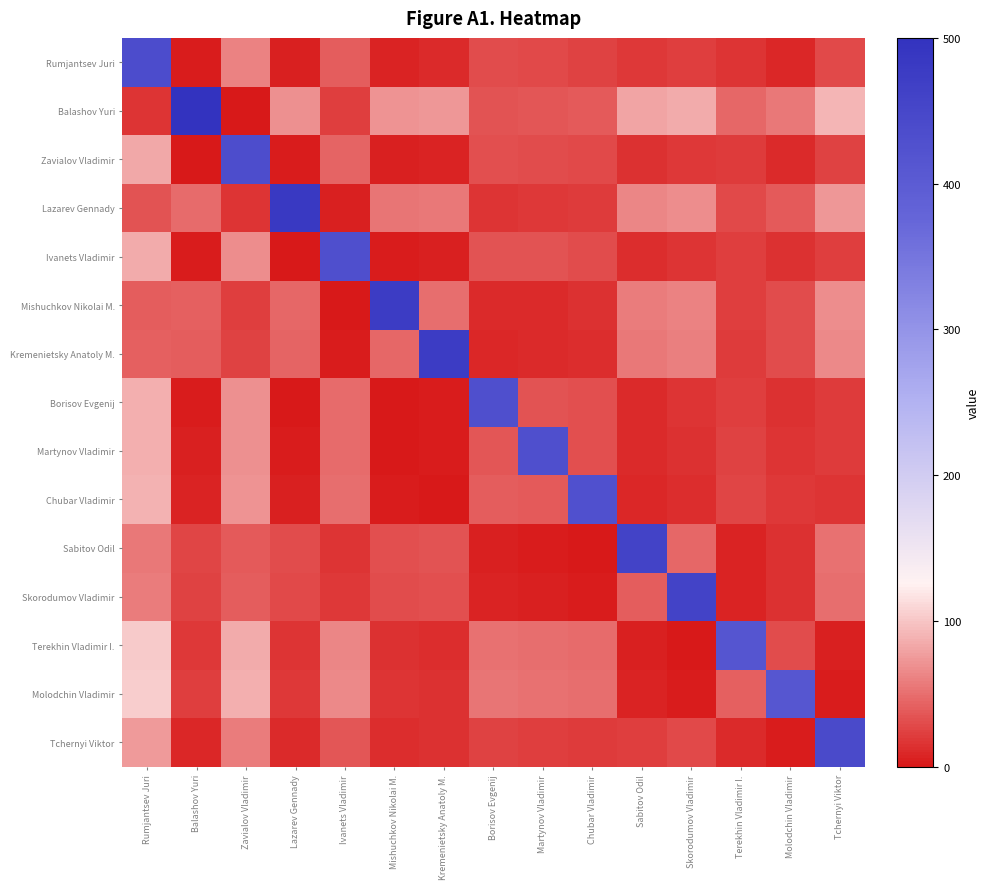

Between Chubar Vladimir and Skorodumov Vladimir, which is larger?

Chubar Vladimir